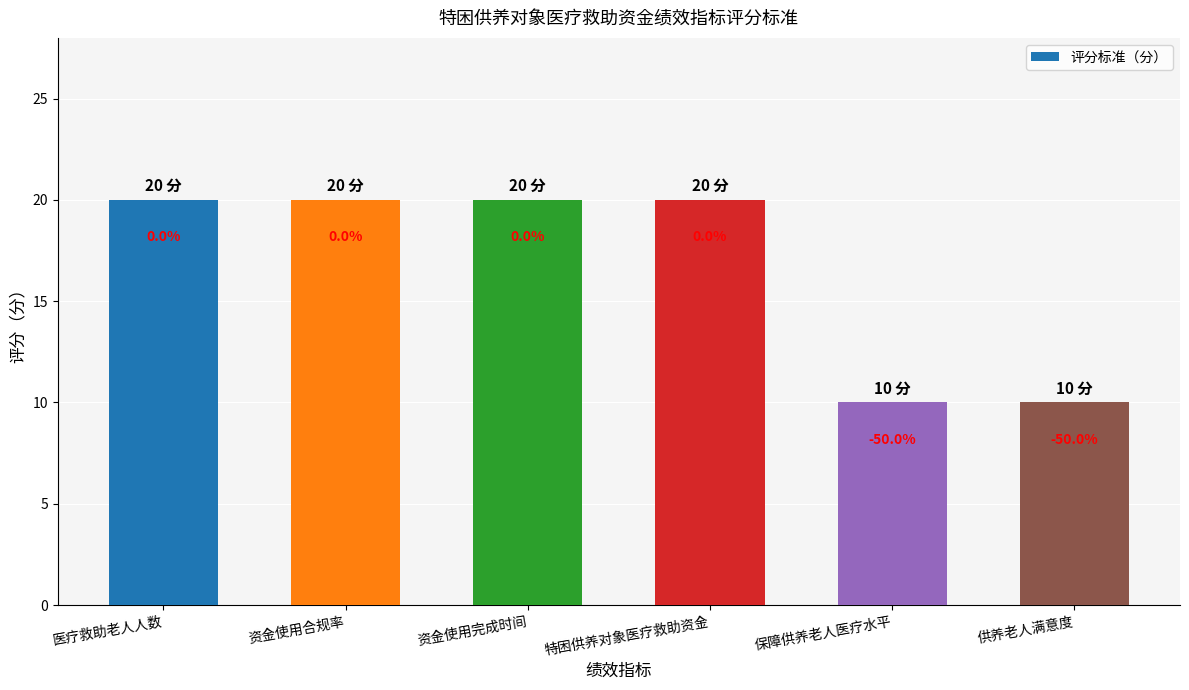

What is the value of the 6th bar from the left?

10